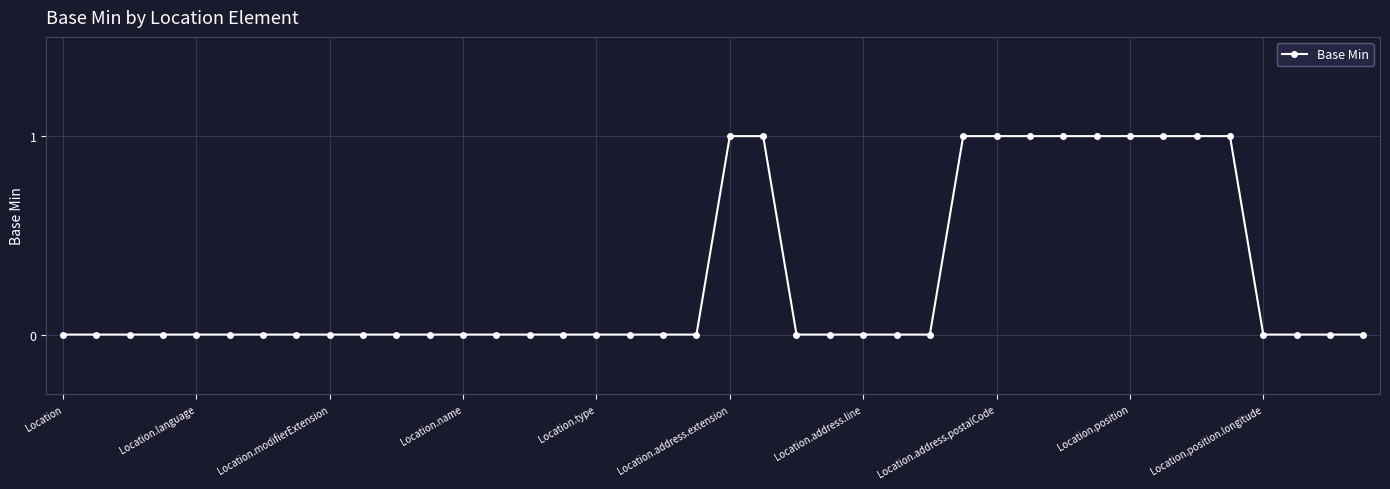

How many series are shown in this chart?

1